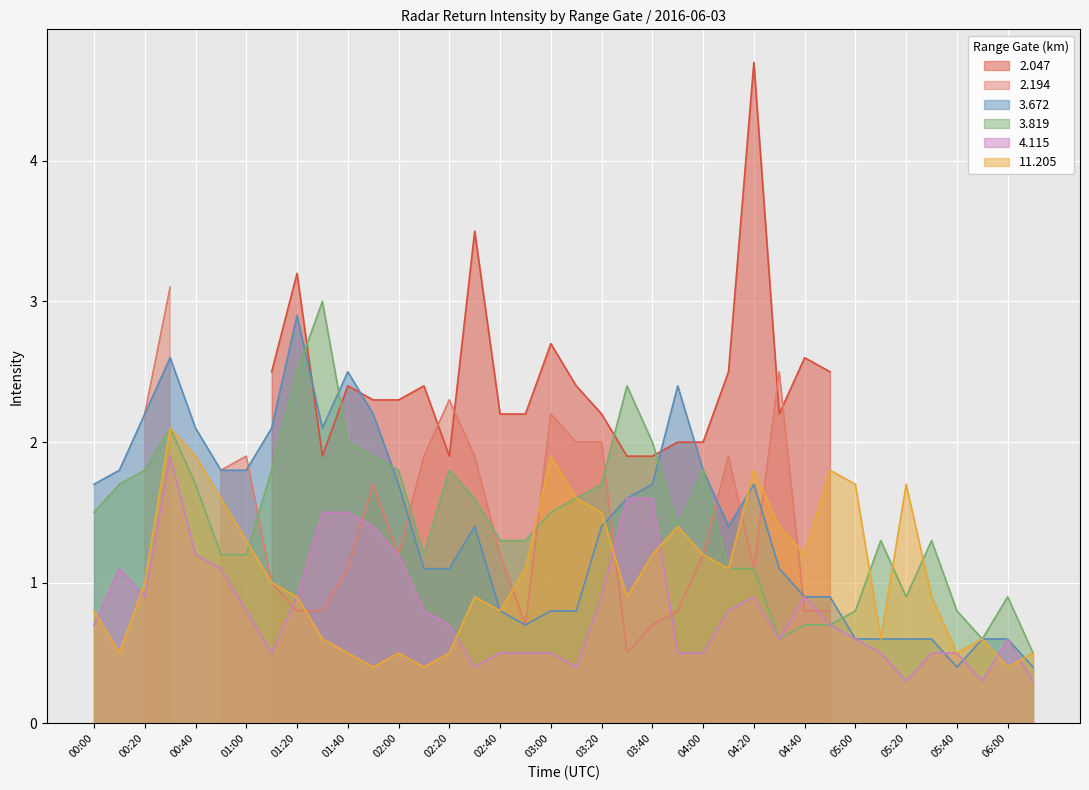

What position from the right is 05:30?

5